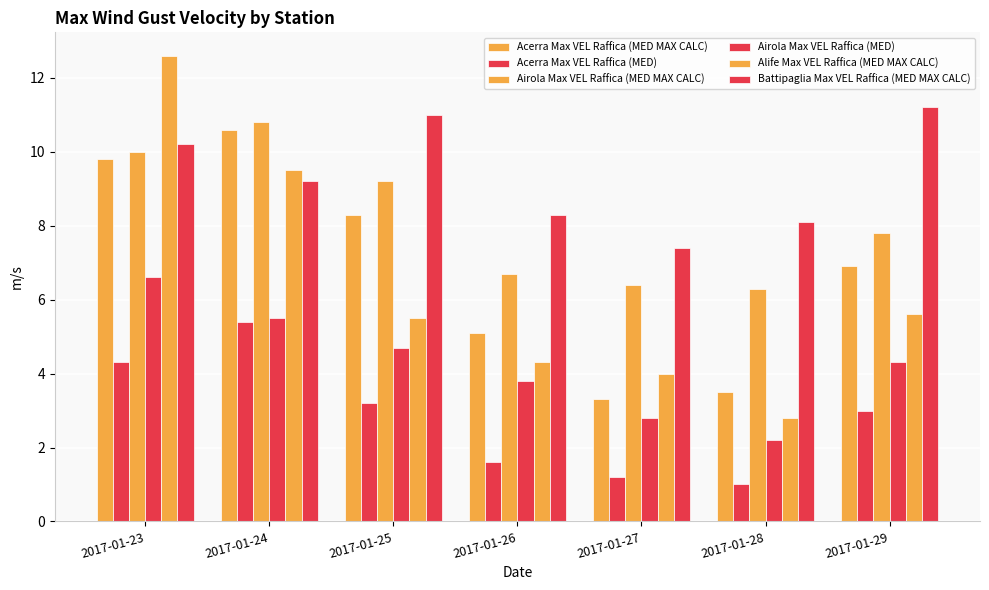

Are the bars horizontal?

No